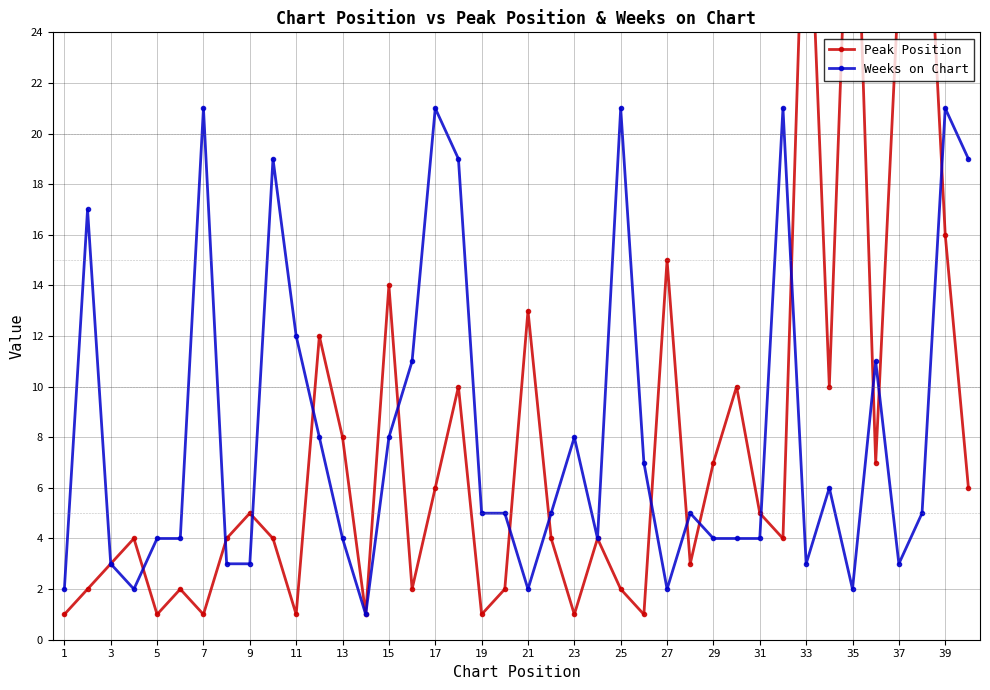

What is the maximum value for Weeks on Chart?

21